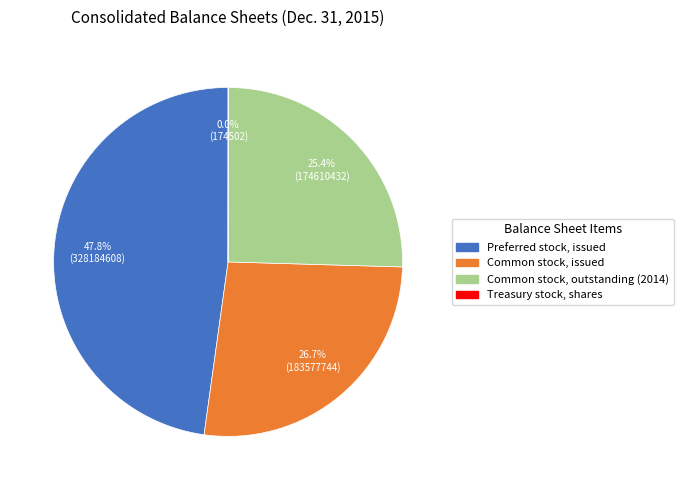

Does Preferred stock, issued represent more than half of the total?

No